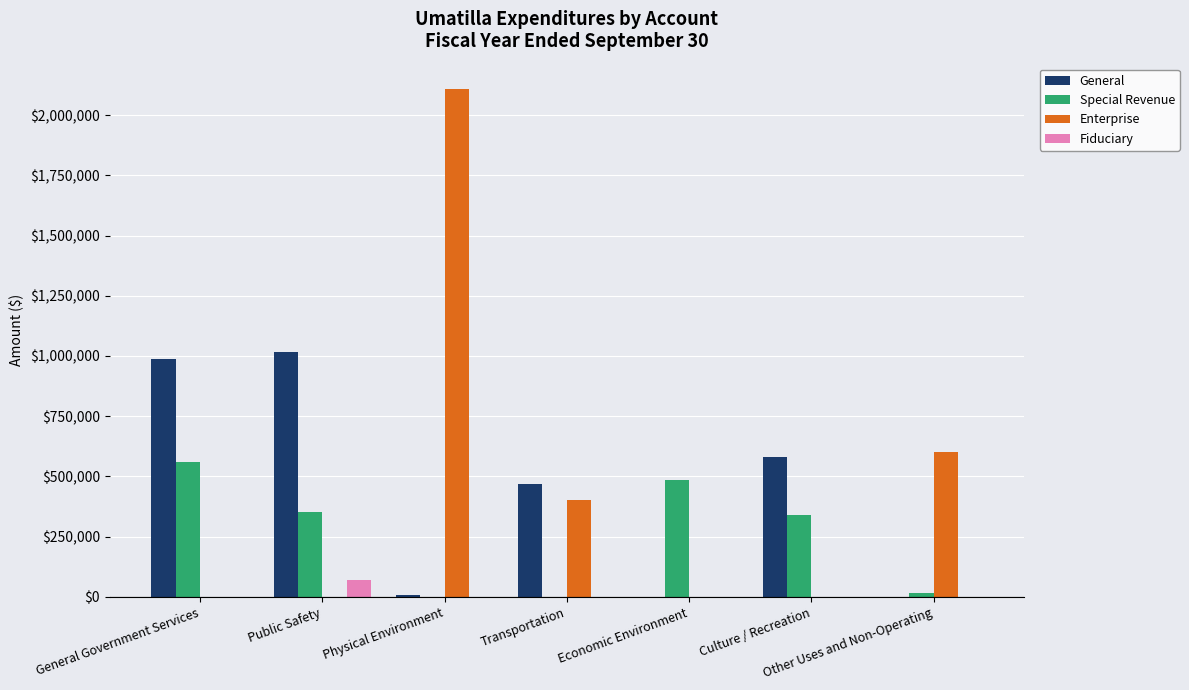

Read the General value at Transportation.

470408